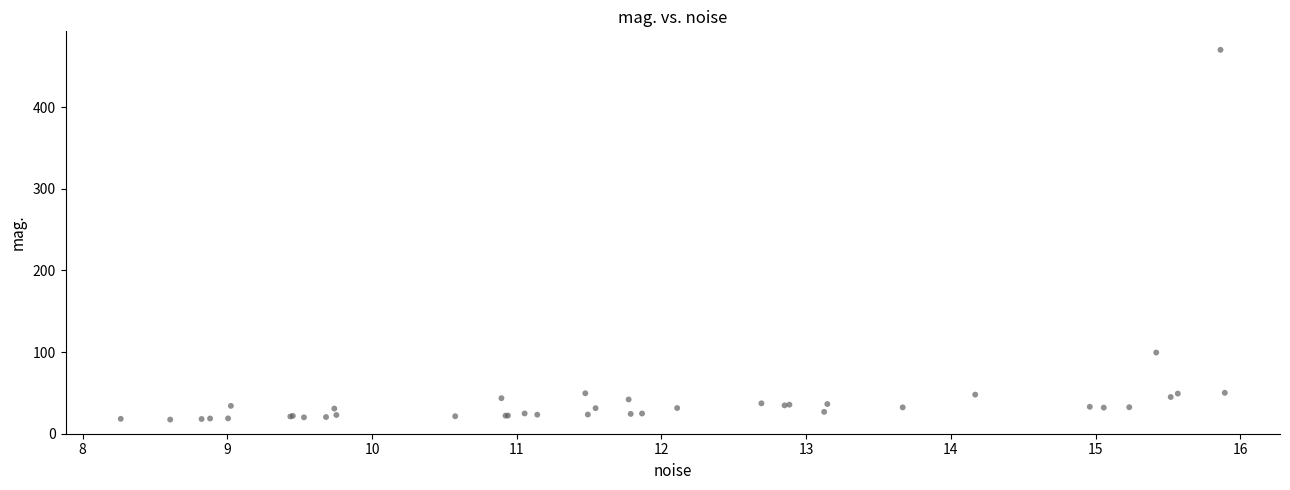

What Y value in the scatter plot is closest to 243?

99.5